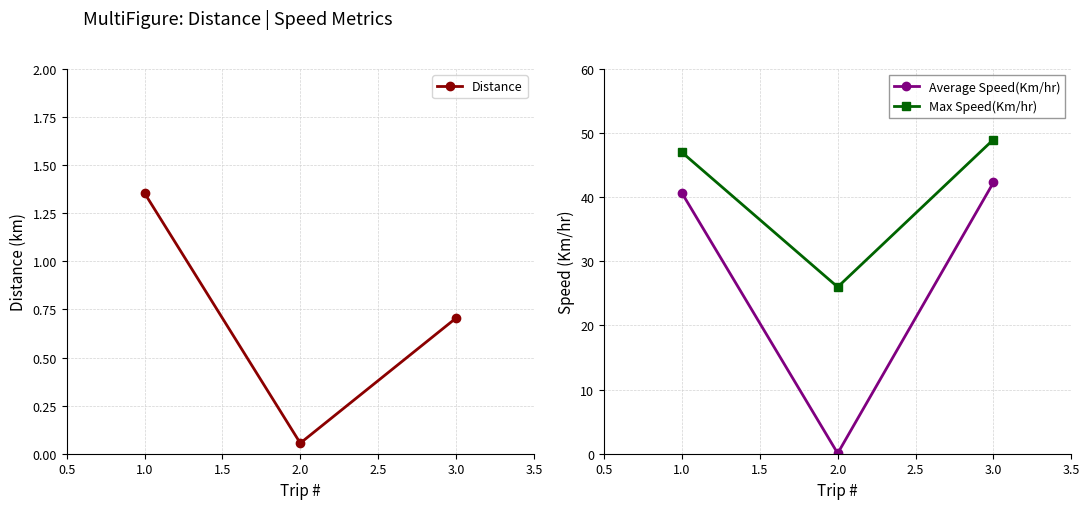

List the labels in order of Max Speed(Km/hr) value, largest first.

3.0, 1.0, 2.0